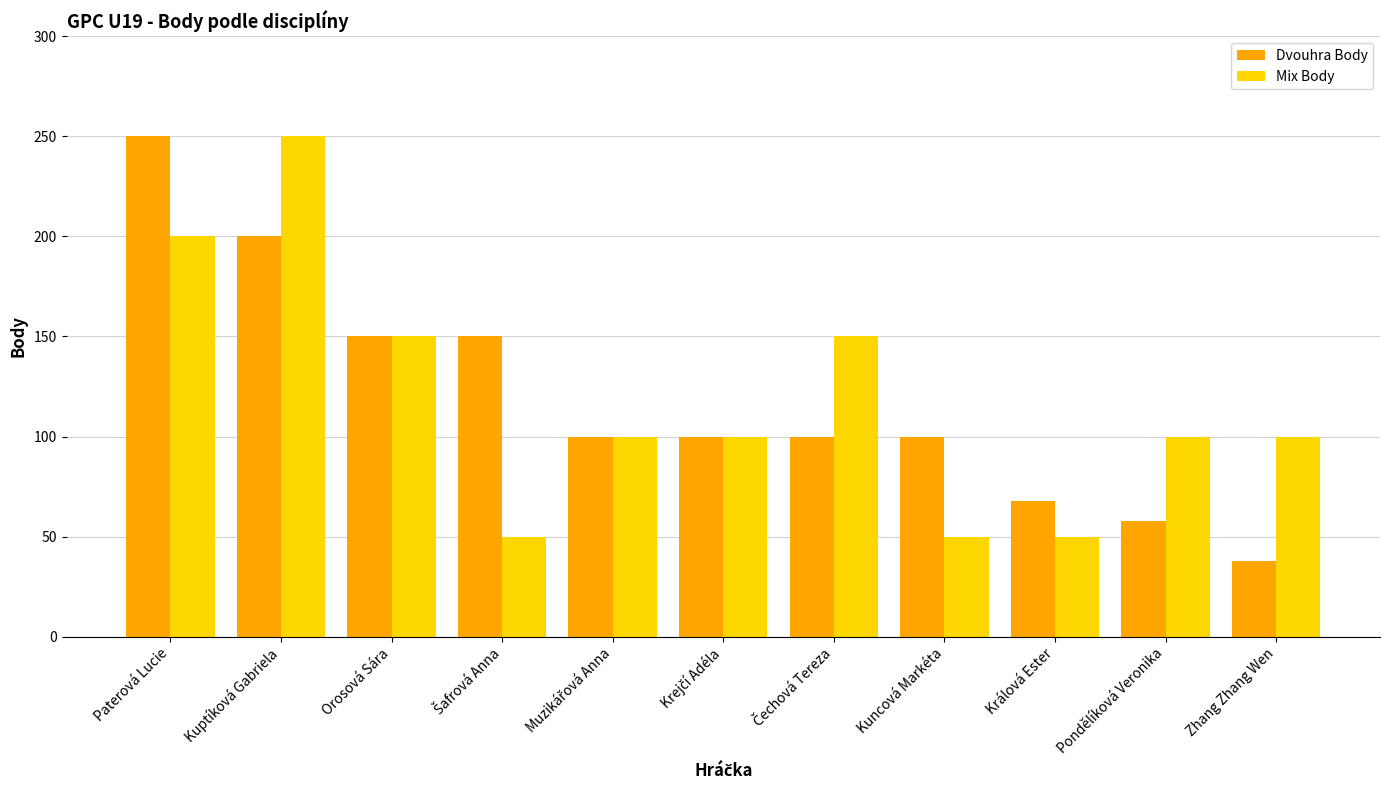

Reading left to right, transcribe all the data shown in this chart.

Dvouhra Body: 250	200	150	150	100	100	100	100	68	58	38
Mix Body: 200	250	150	50	100	100	150	50	50	100	100